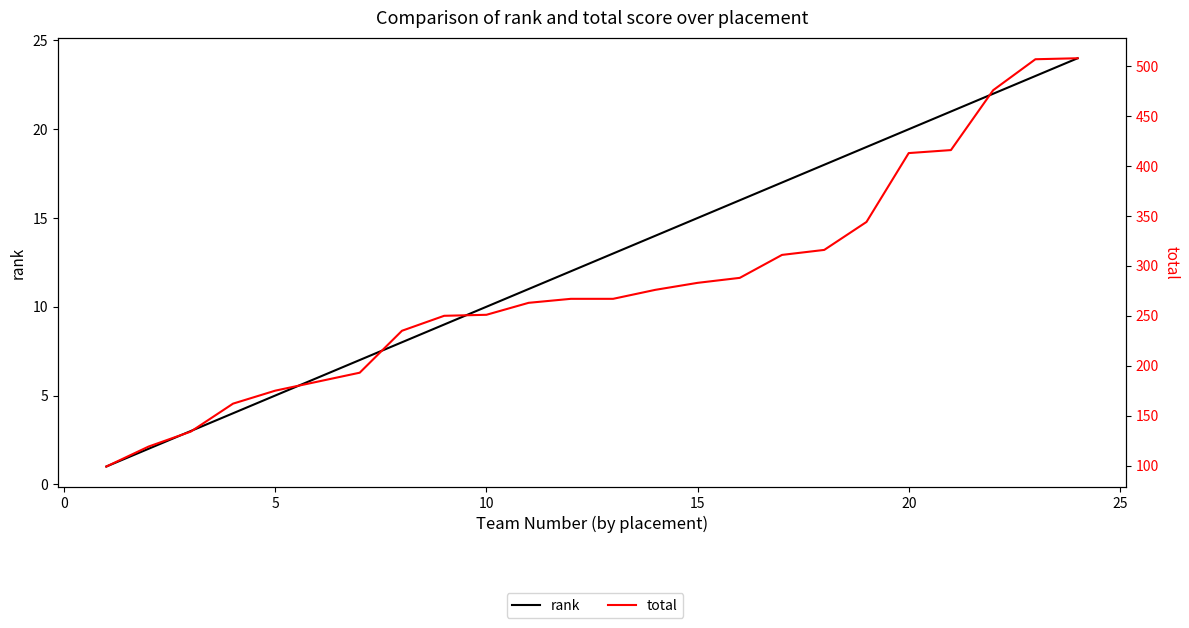

True or false: total has a value of 158 at 15.

False